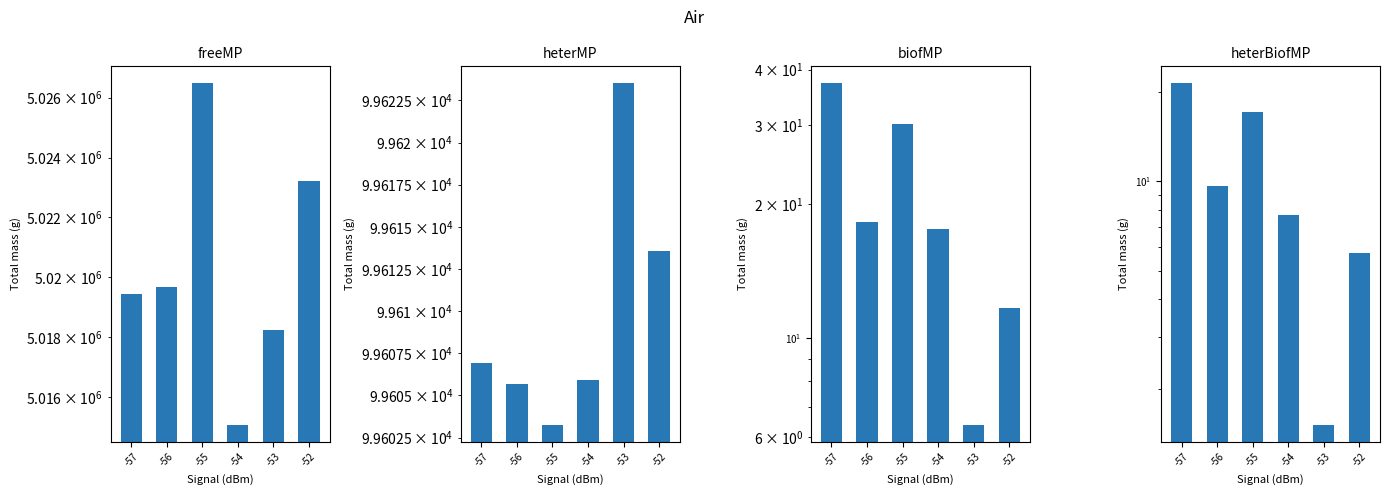

At which category does the chart reach its minimum across all series?

-53